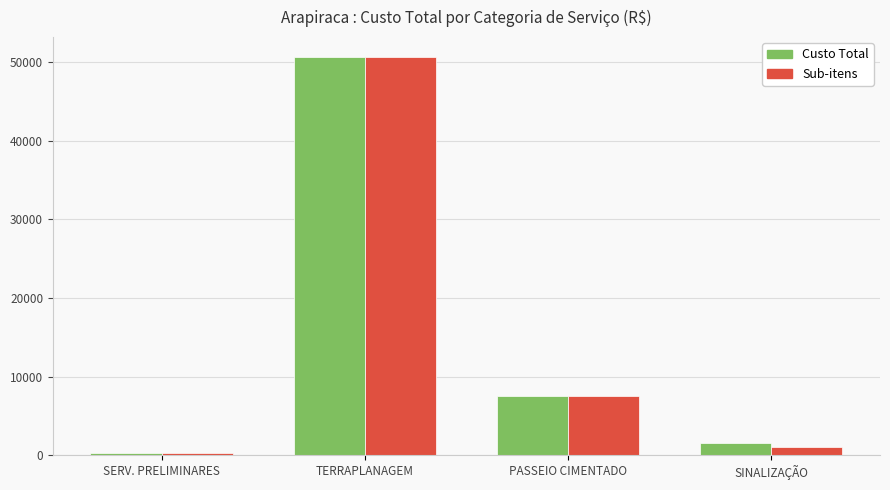

What is the label of the 4th bar from the right?

SERV. PRELIMINARES